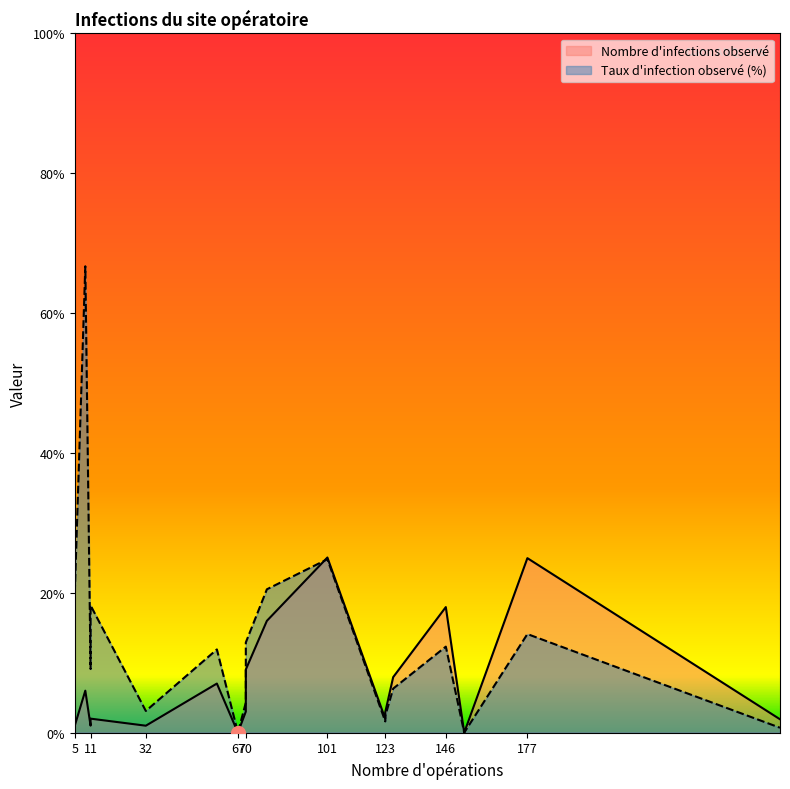

How many values in the Nombre d'infections observé series are below 3?

9